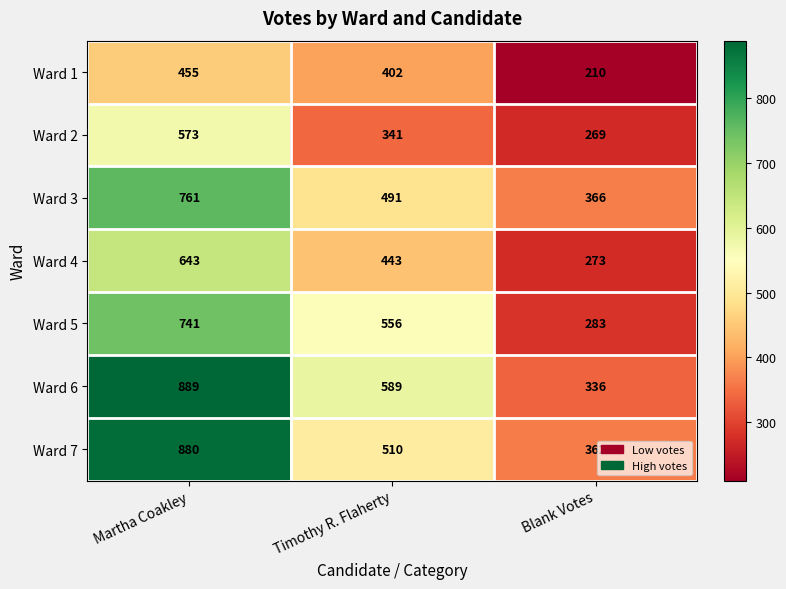

What is the total value across all series at Timothy R. Flaherty?

3332